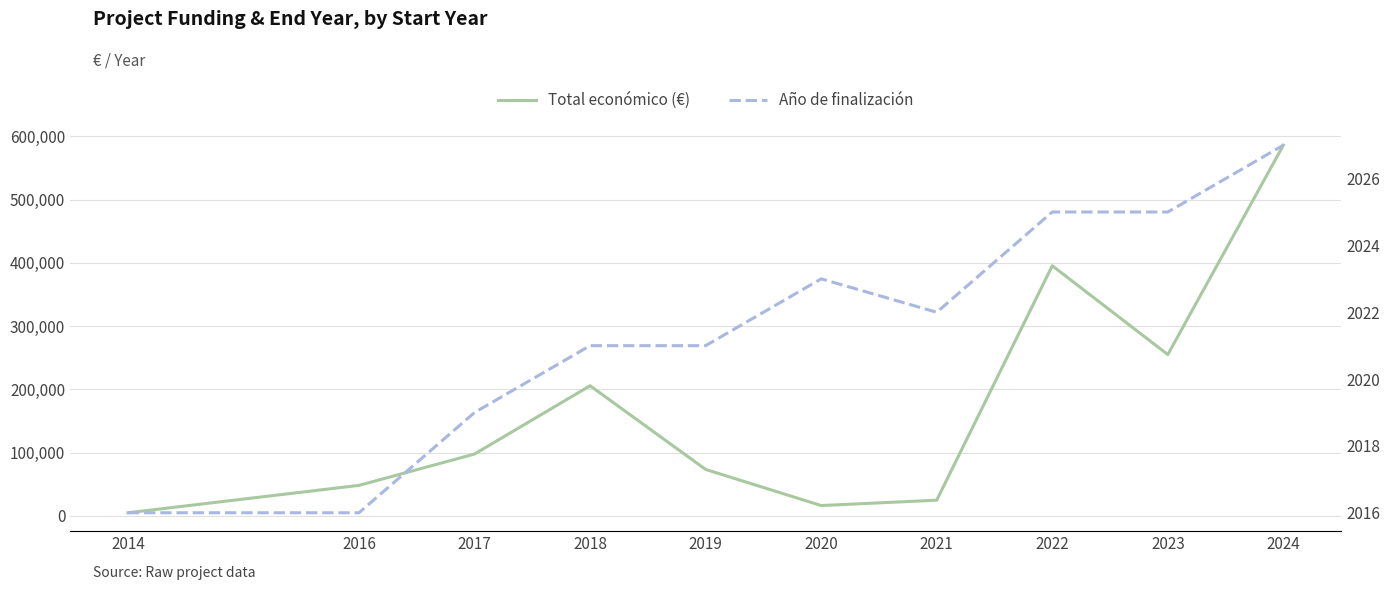

At which category does Total económico (€) reach its first local valley?

2020